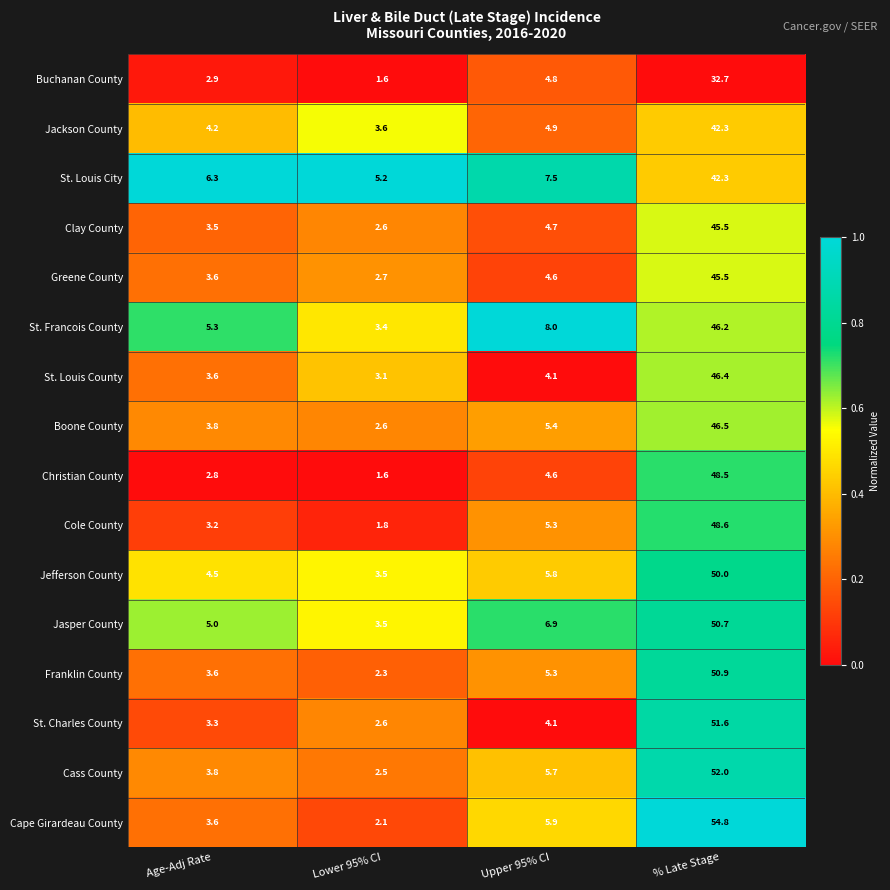

Which category has the highest value across all series?

% Late Stage